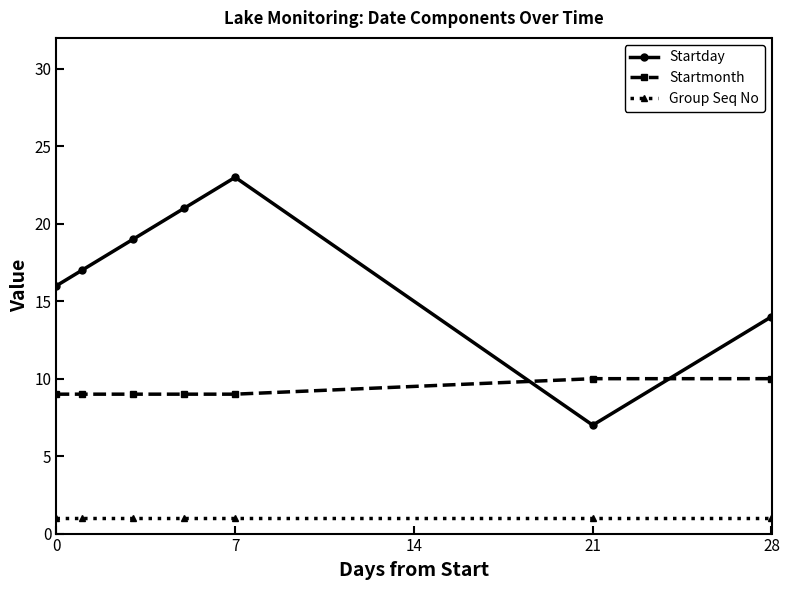

What is the maximum value for Startday?

23